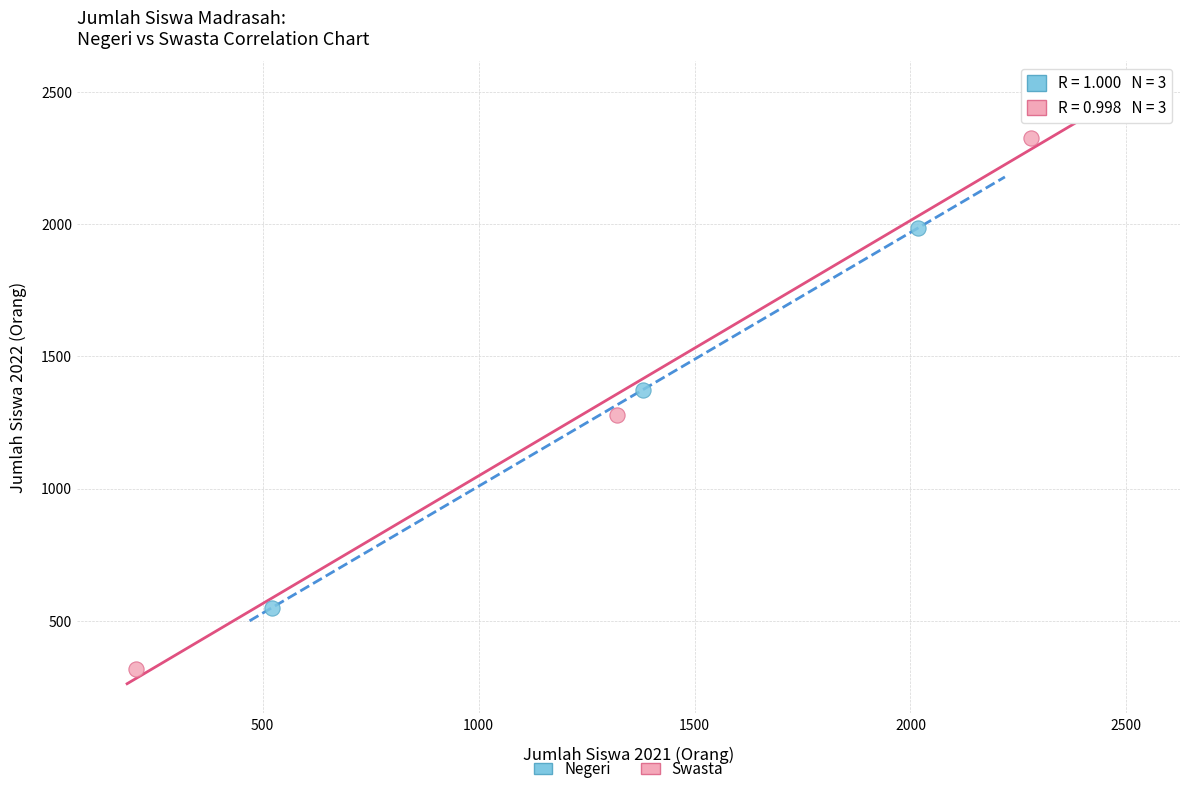

Which series reaches the minimum Y coordinate?

Swasta